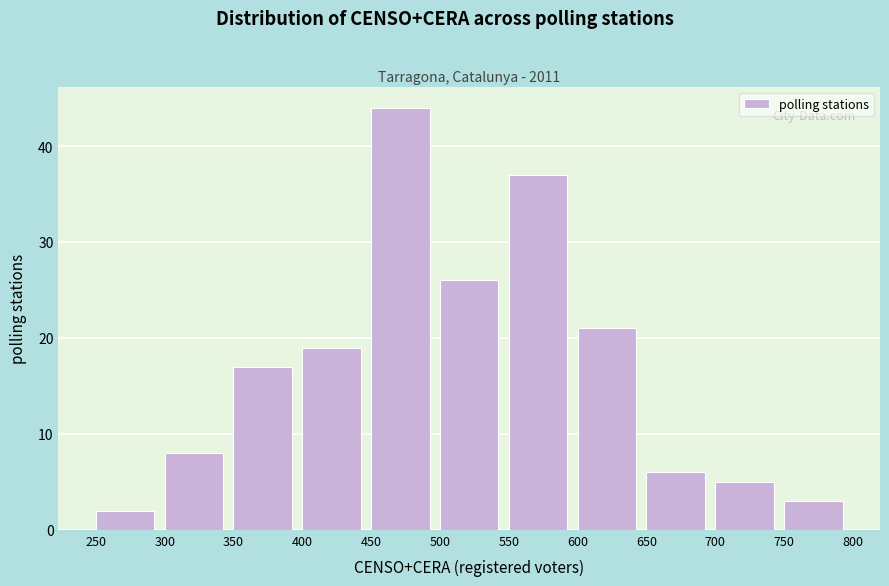

Reading left to right, list every bar in this chart as the range it spans on the x-axis followed by its height. The values are not printed on the chart, so give them approximately, as read against the axis.

250 to 300: 2
300 to 350: 8
350 to 400: 17
400 to 450: 19
450 to 500: 44
500 to 550: 26
550 to 600: 37
600 to 650: 21
650 to 700: 6
700 to 750: 5
750 to 800: 3